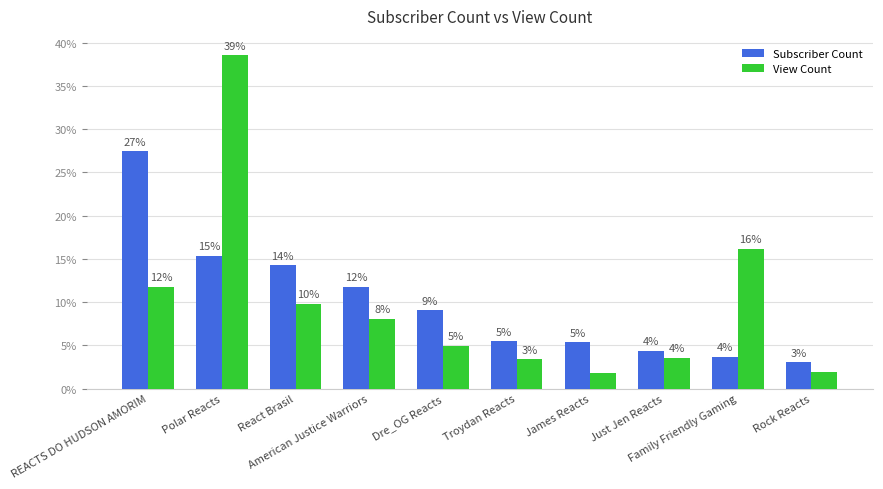

What are all the series names shown in the legend?

Subscriber Count, View Count